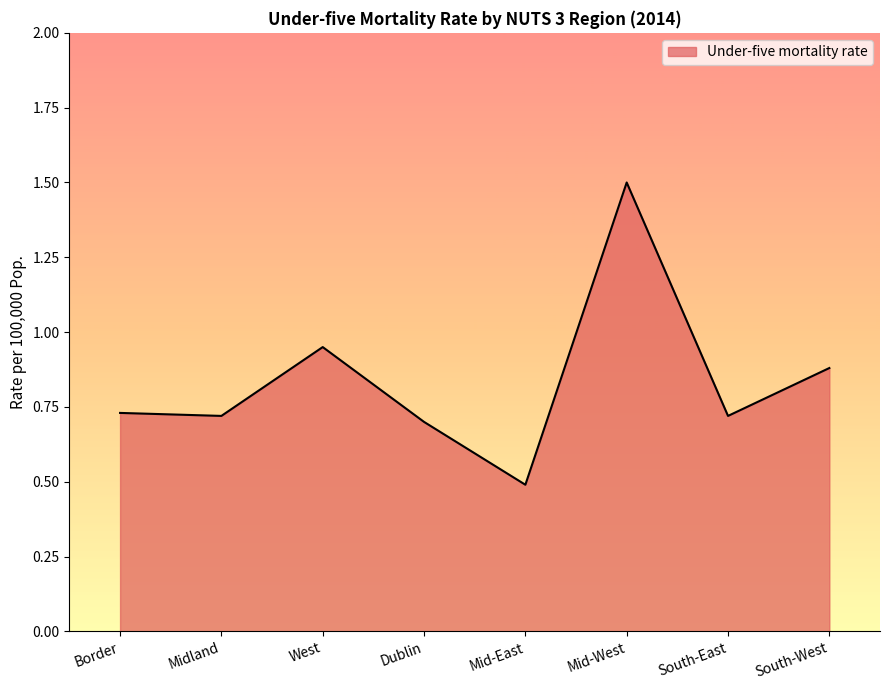

What is the greatest value displayed?

1.5